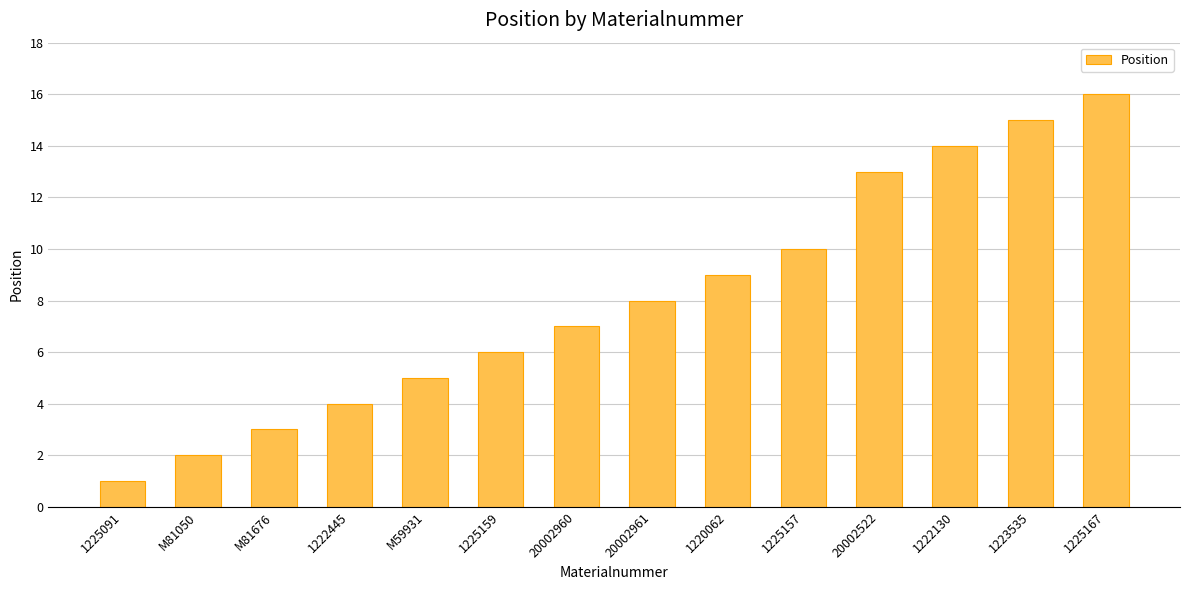

List the labels in order of value, smallest first.

1225091, M81050, M81676, 1222445, M59931, 1225159, 20002960, 20002961, 1220062, 1225157, 20002522, 1222130, 1223535, 1225167